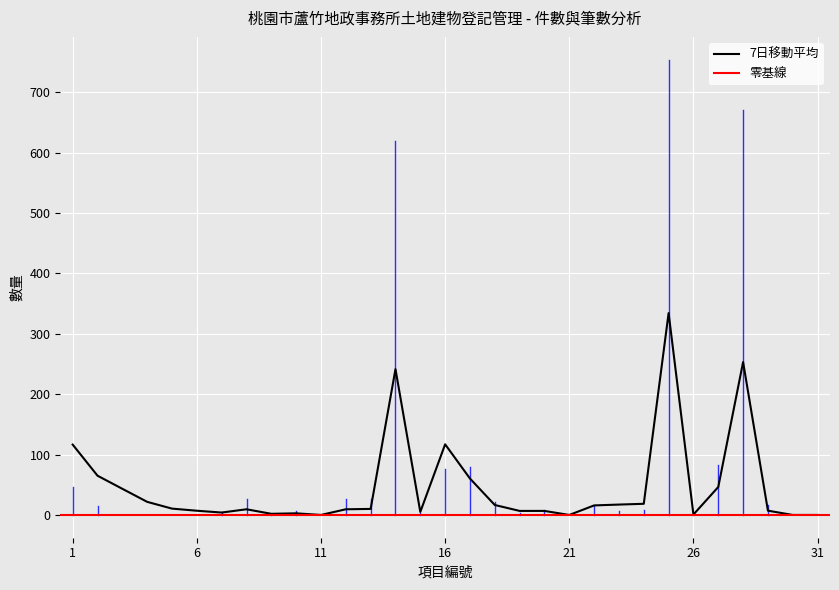

How many data points does each series have?

31